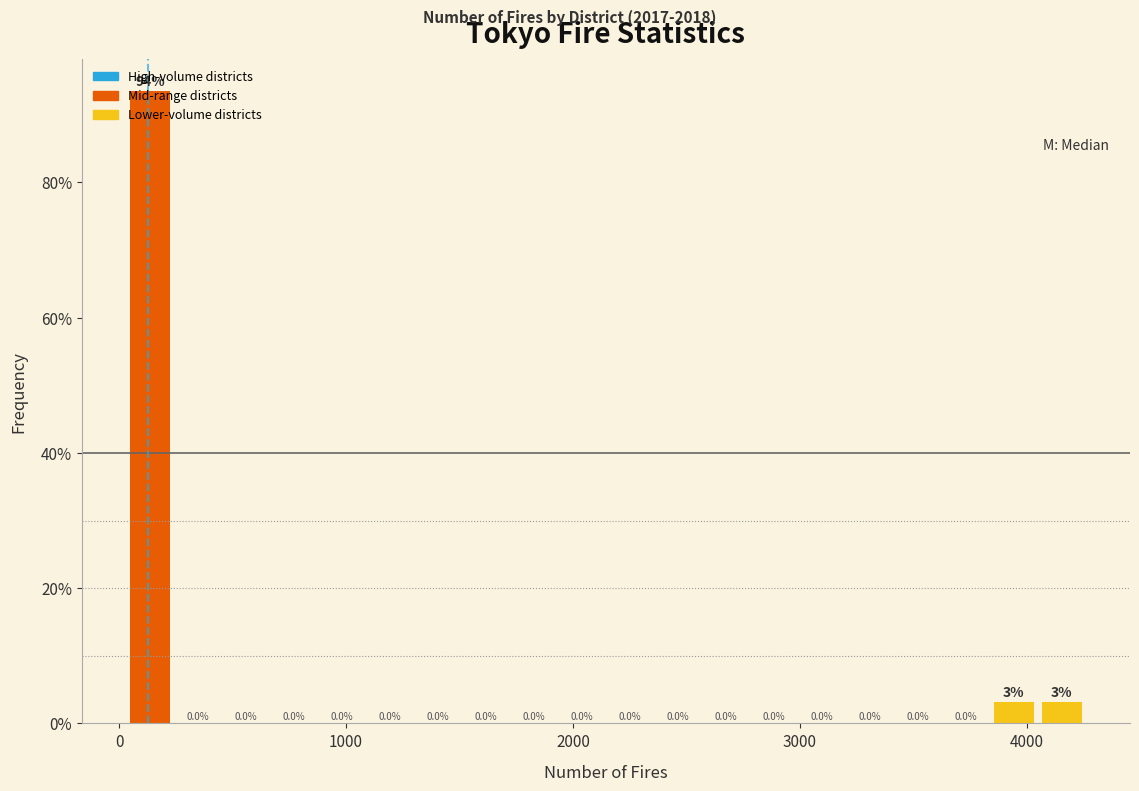

Read against the x-axis, roughly where is the centre of the tallest bar?

100